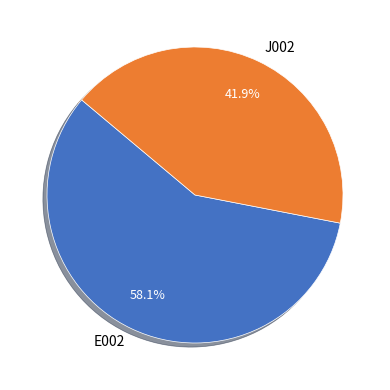

What is the majority slice?

E002